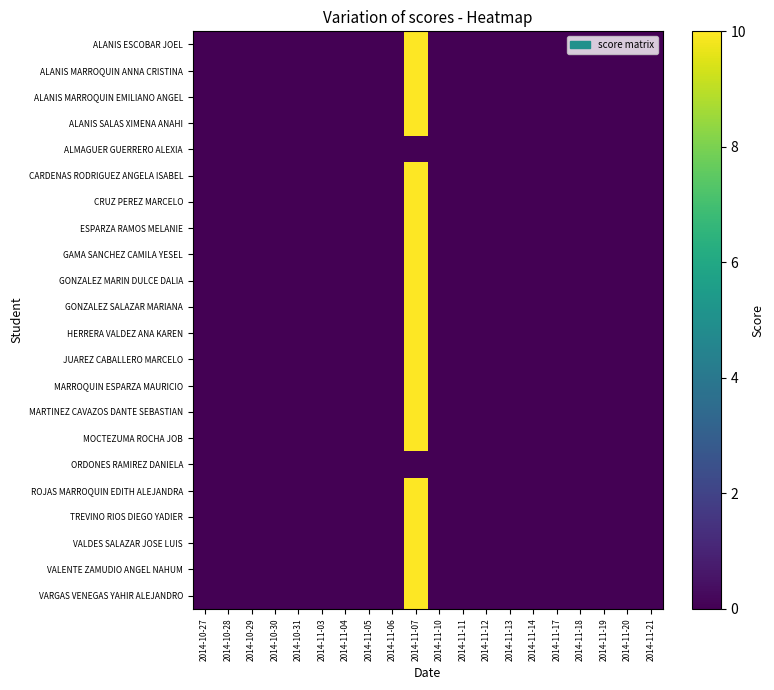

Which has a higher value, 2014-11-19 or 2014-11-10?

2014-11-19